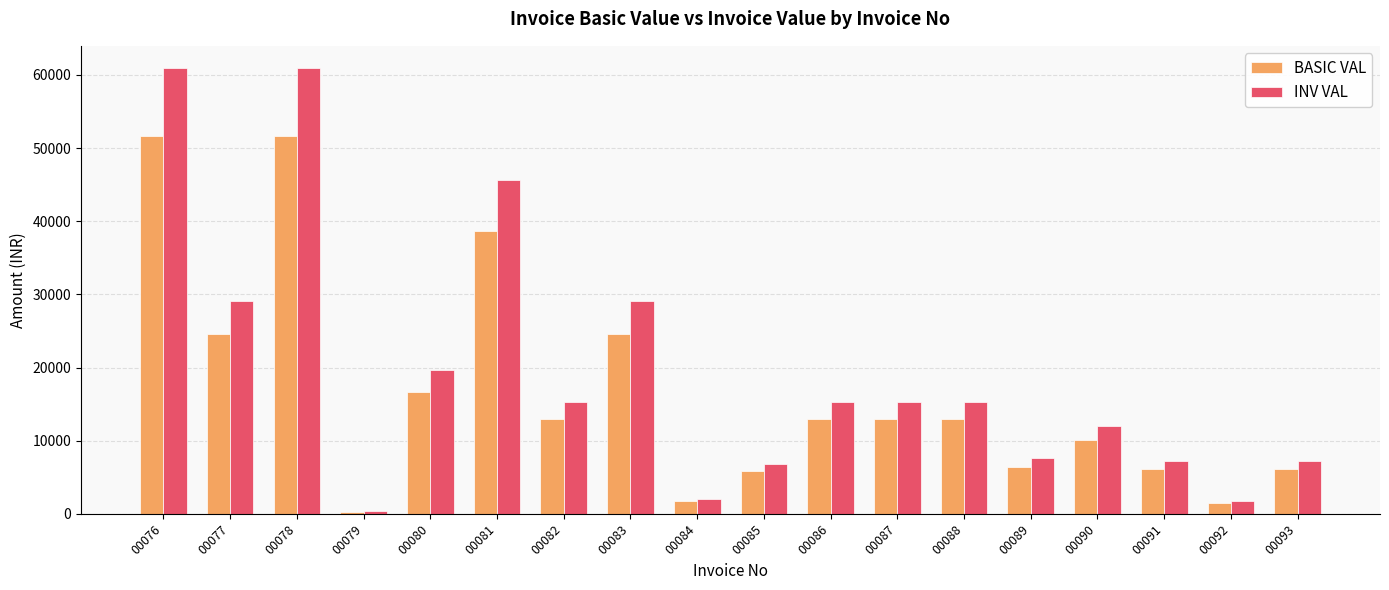

How many categories are shown in the chart?

18